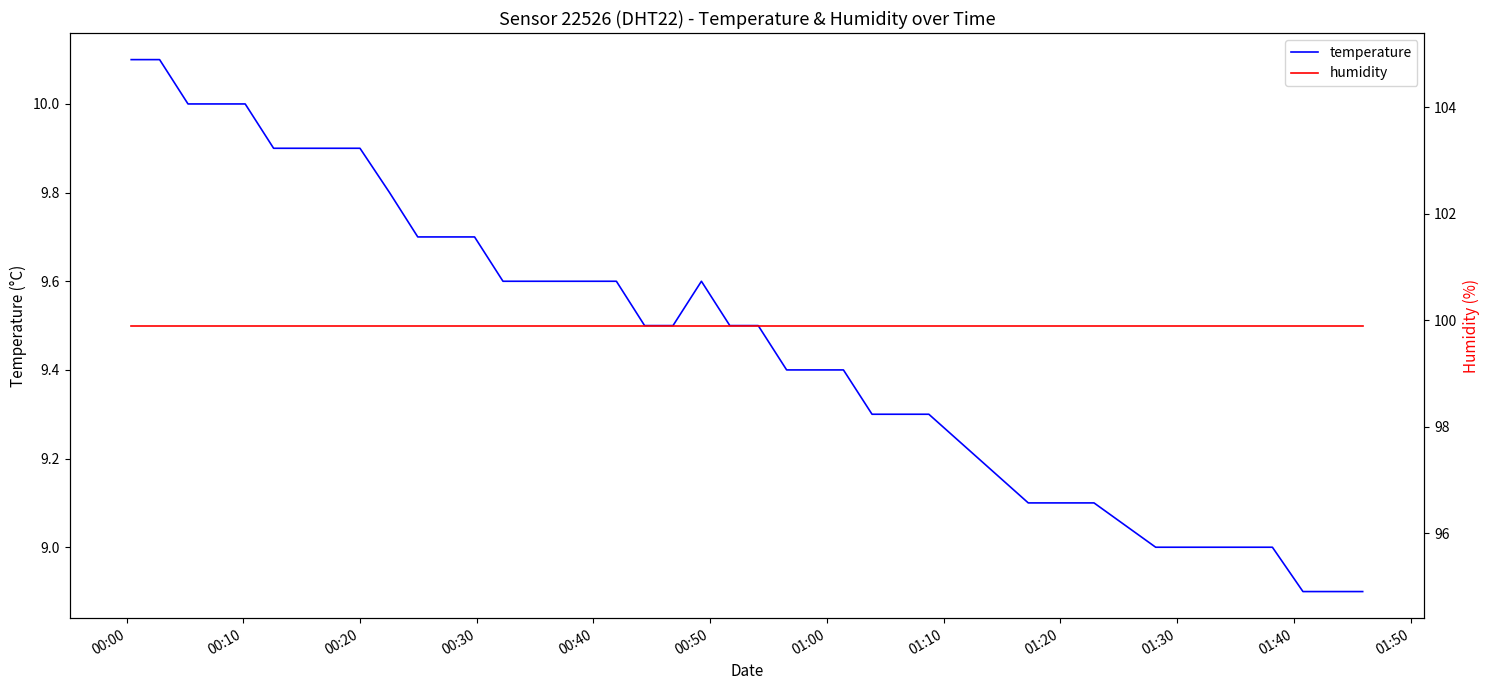

List the series in order of their peak value, lowest first.

temperature, humidity